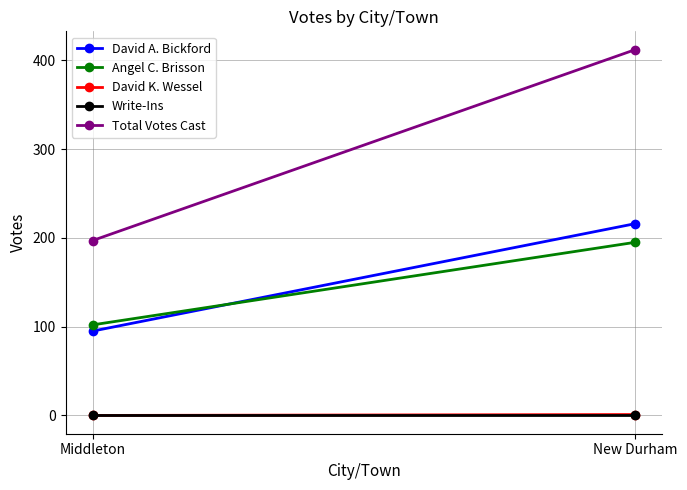

Rank the categories by Write-Ins value from highest to lowest.

Middleton, New Durham